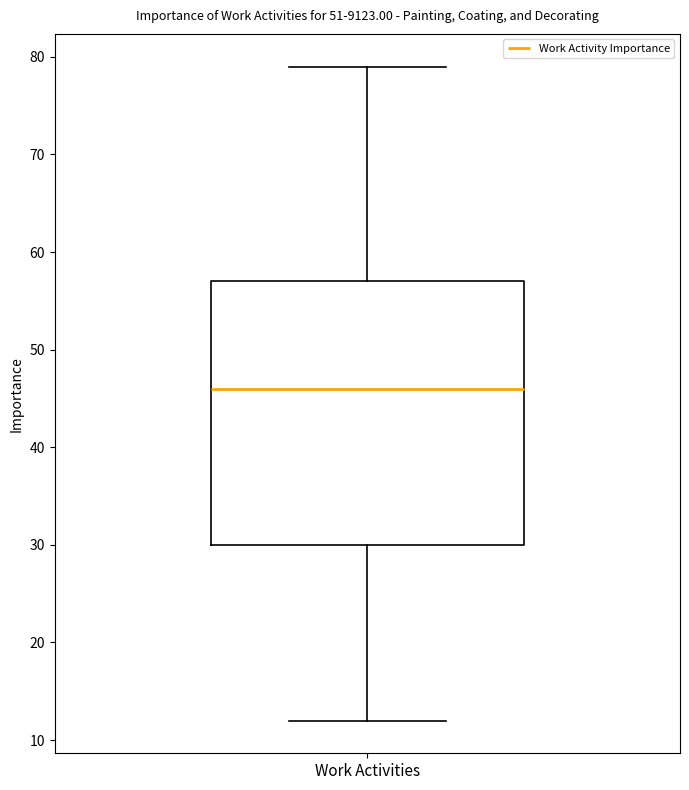

Where does the median line of the box for Work Activities sit on the y-axis? The values are not printed on the chart, so give them approximately, as read against the axis.

46